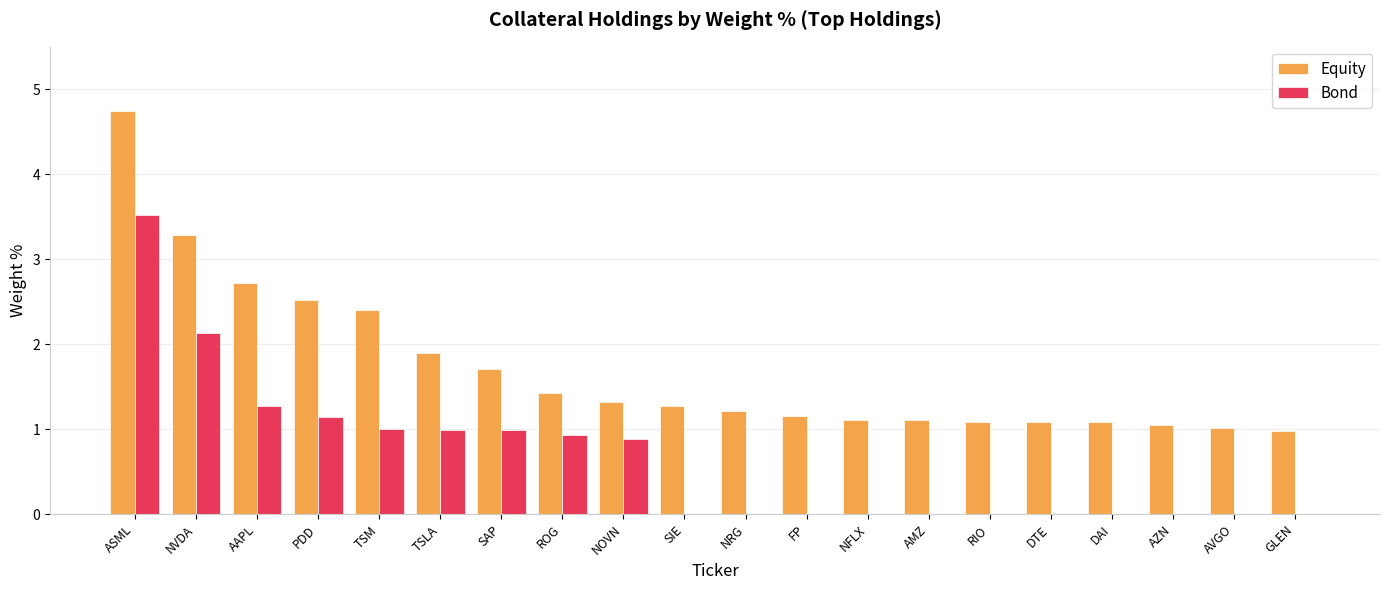

The value of Equity at NRG is 0.6. True or false?

False